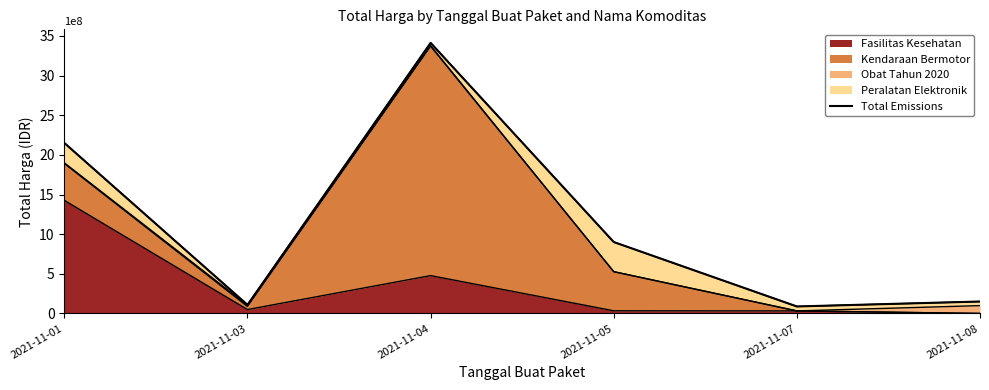

What is the difference between the maximum and minimum values?

3322743240